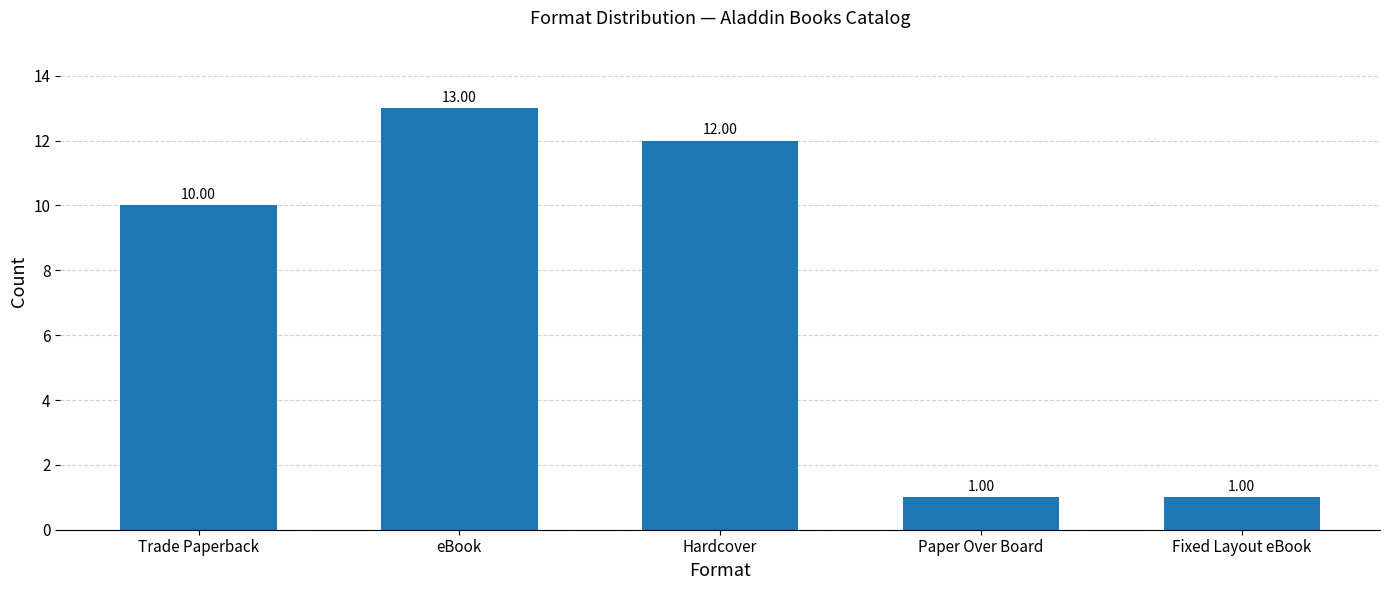

What is the label of the 5th bar from the left?

Fixed Layout eBook